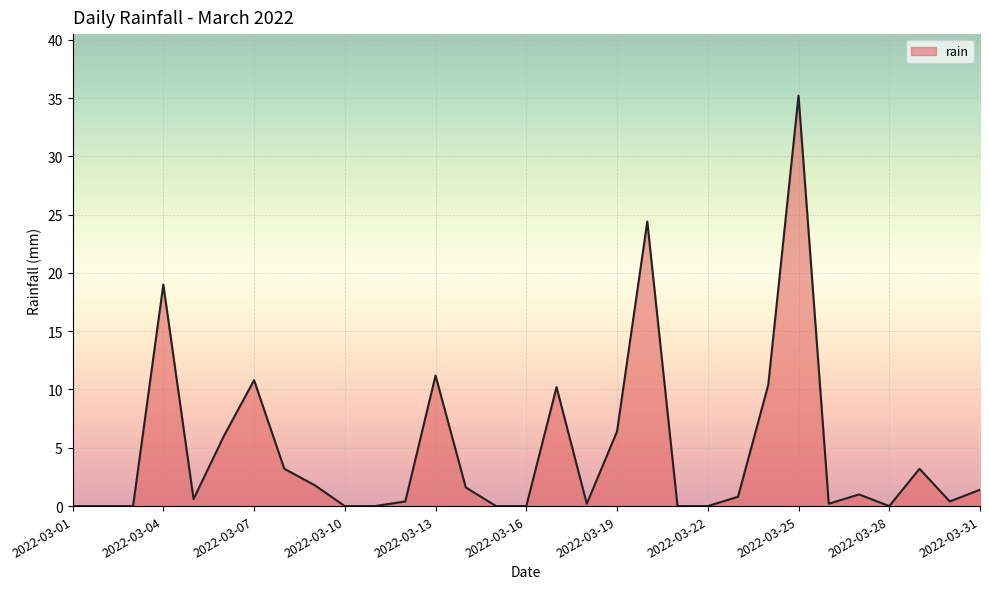

What is the greatest value displayed?

35.2